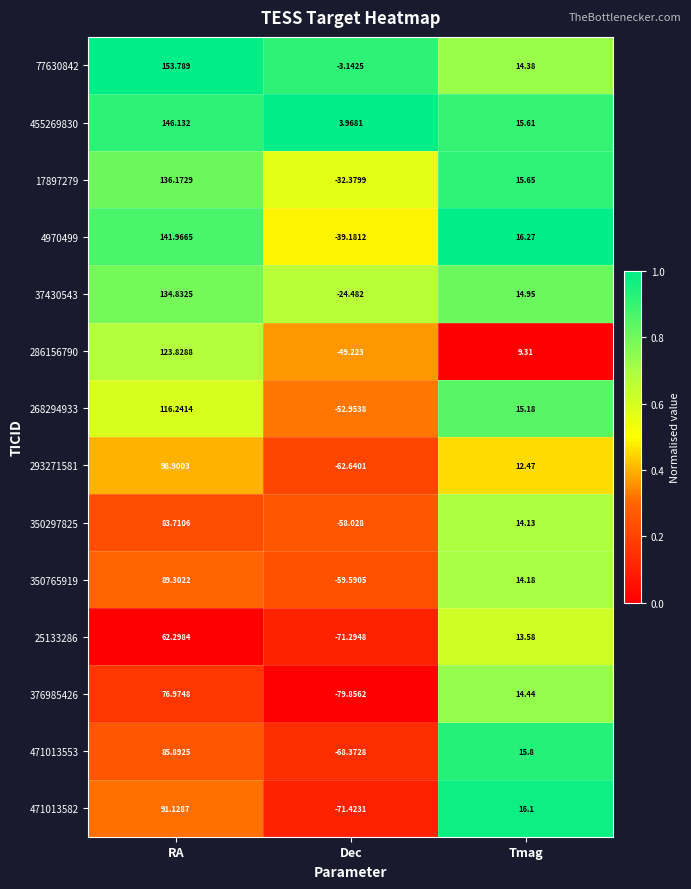

What is the difference between the highest and lowest values at Dec?

83.8